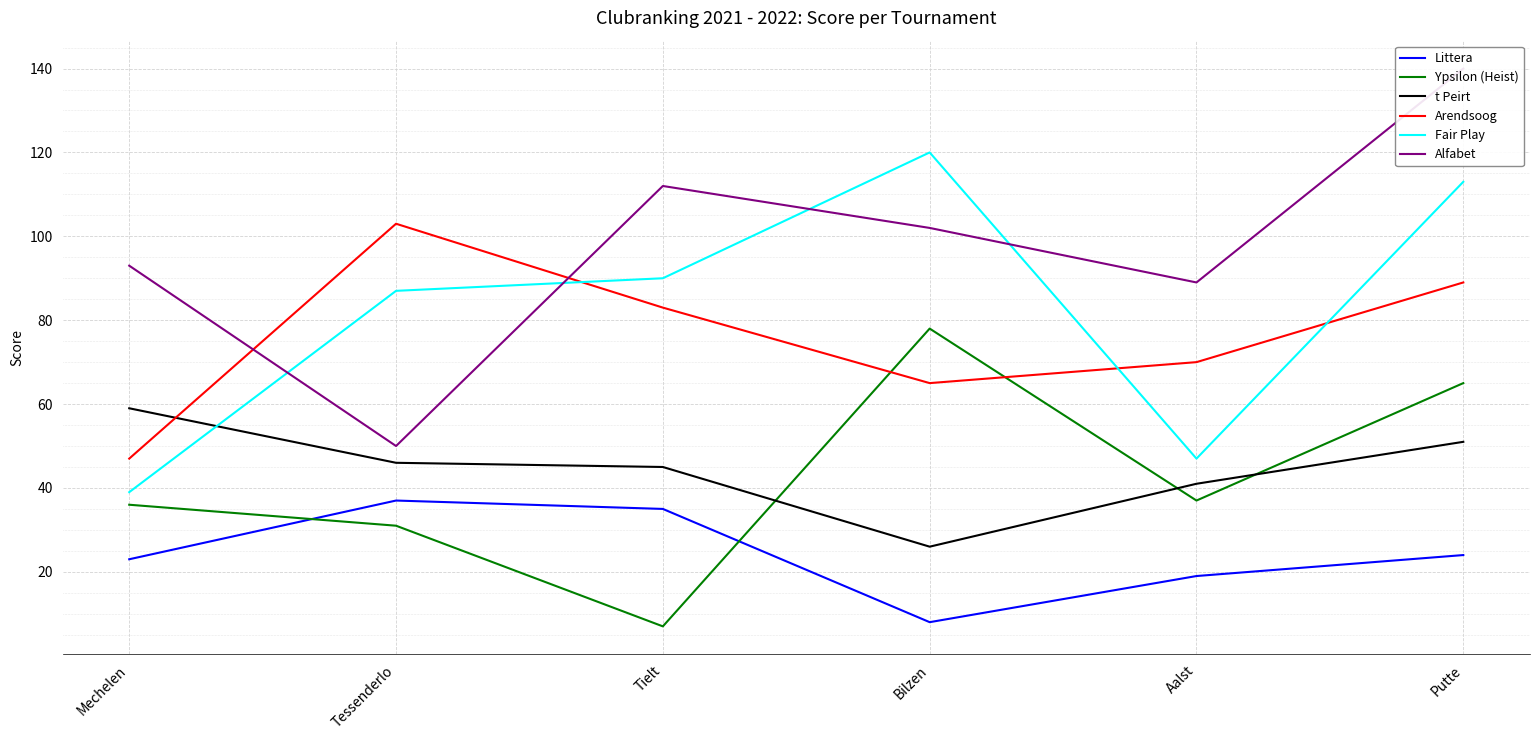

At how many categories does at least one series exceed 133?

1